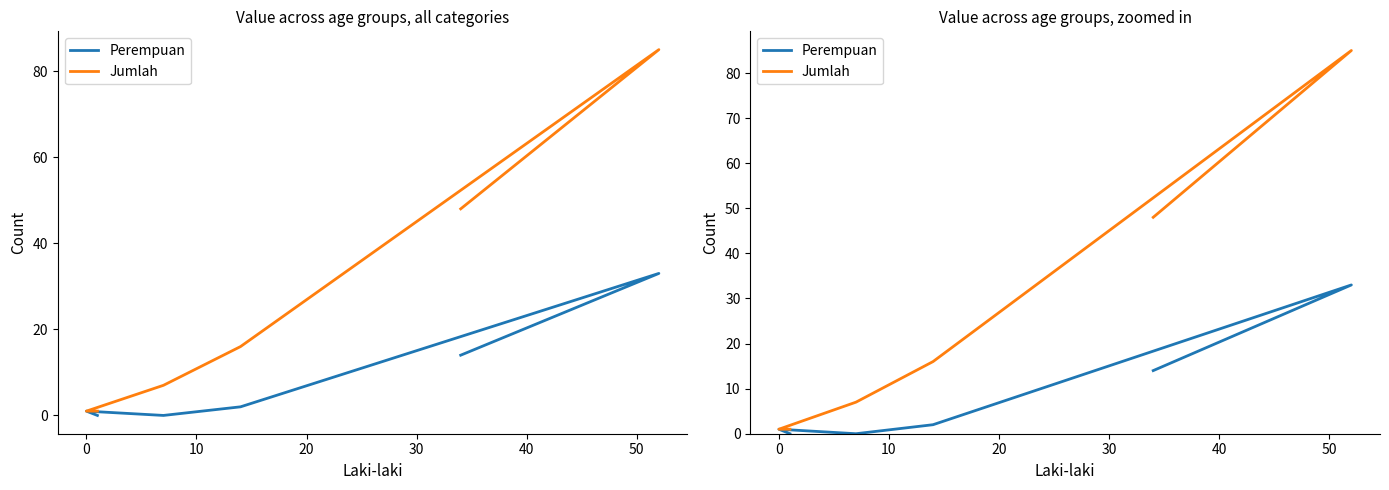

In Perempuan, how many points are lower than both neighbors (excluding endpoints)?

1